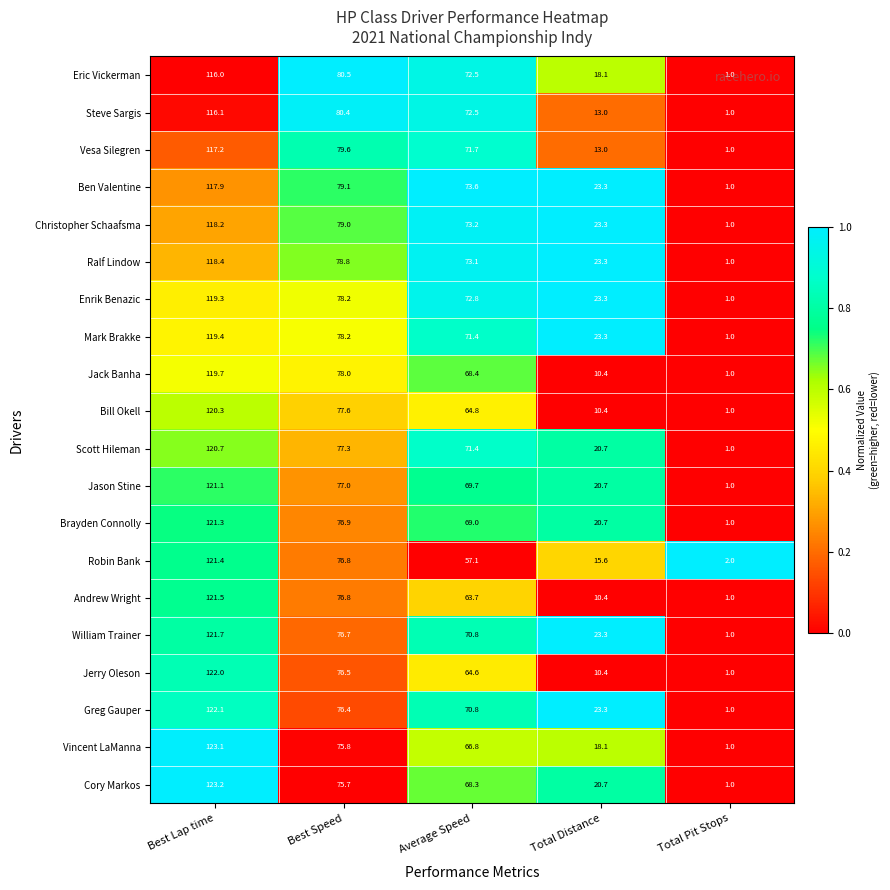

List the labels in order of Scott Hileman value, largest first.

Best Lap time, Best Speed, Average Speed, Total Distance, Total Pit Stops